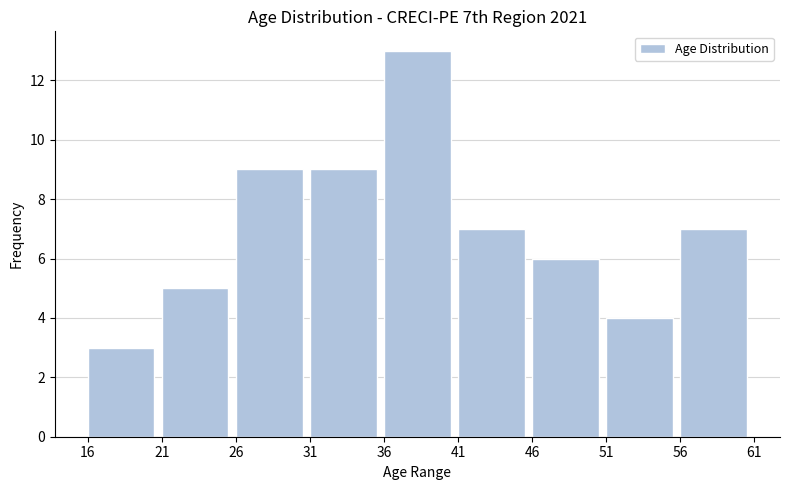

Reading left to right, list all the values displayed in this chart.

3	5	9	9	13	7	6	4	7